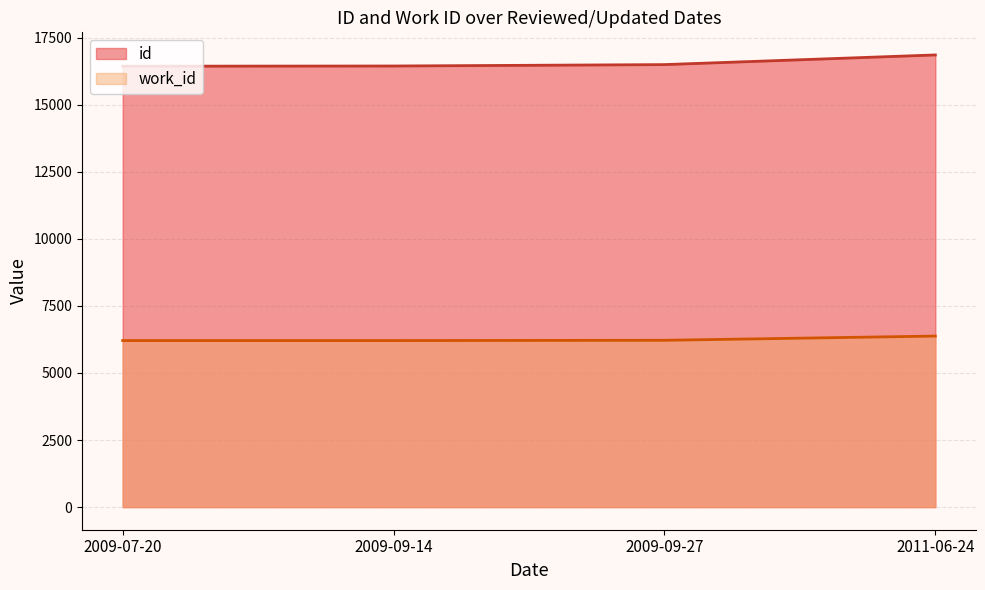

At which category is the sum across all series the highest?

2011-06-24